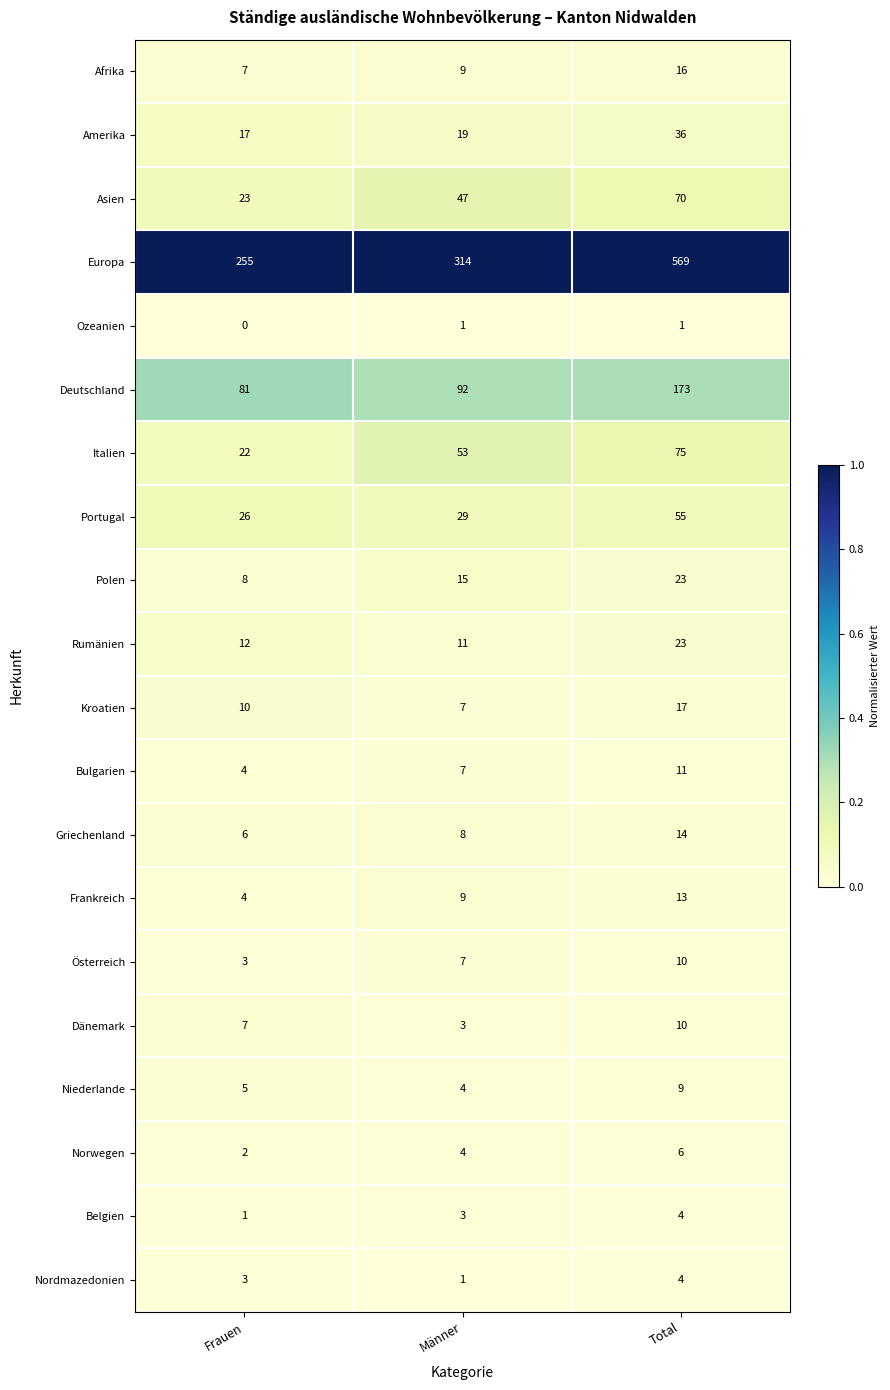

Count the Deutschland values in the range 81 to 173.

3